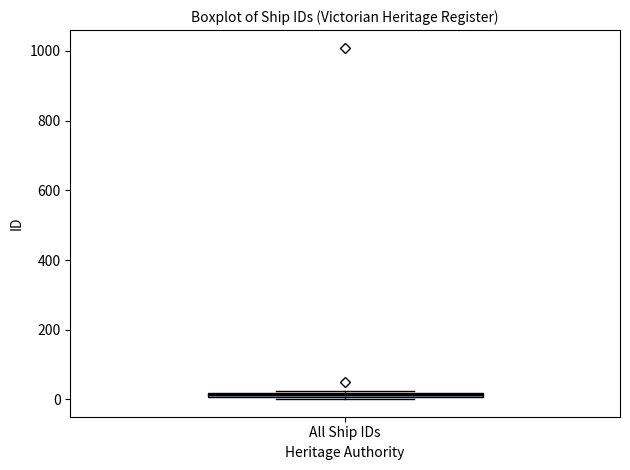

Where is the upper edge of the box for All Ship IDs on the y-axis? The values are not printed on the chart, so give them approximately, as read against the axis.

20